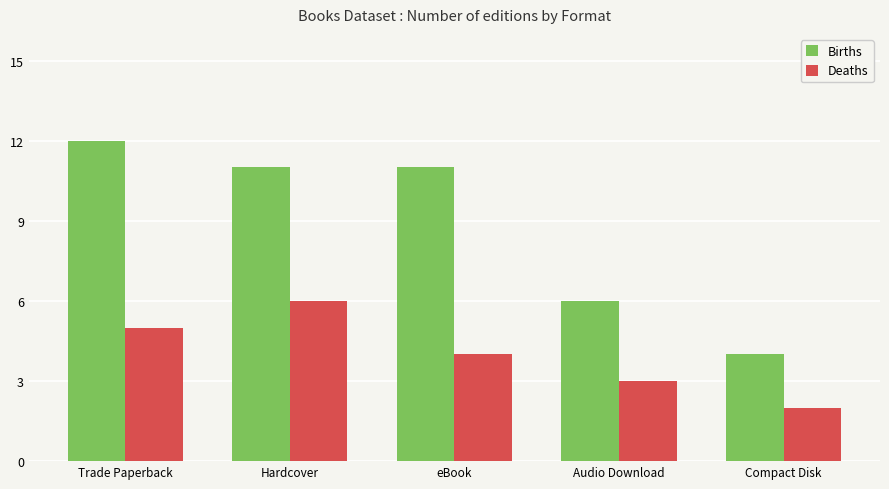

Which category has the highest value in the Deaths series?

Hardcover